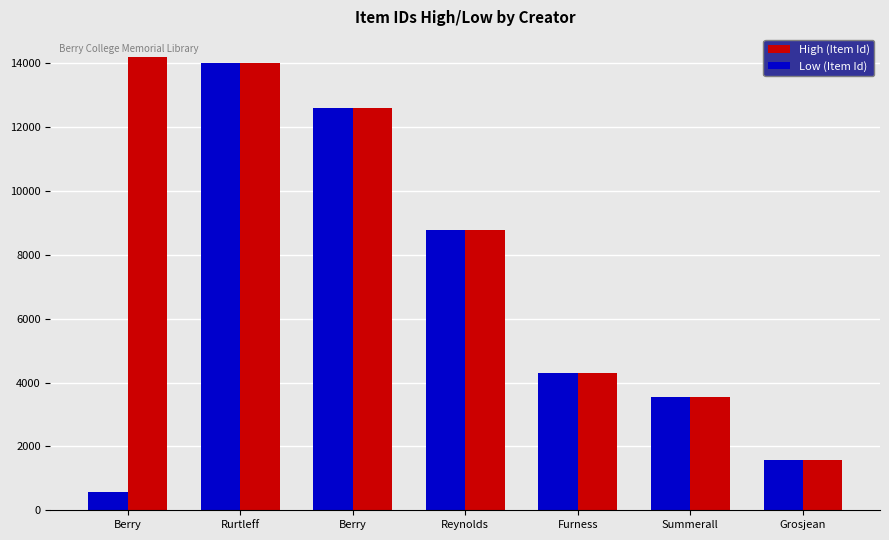

How many values in the High (Item Id) series are below 8786?

3